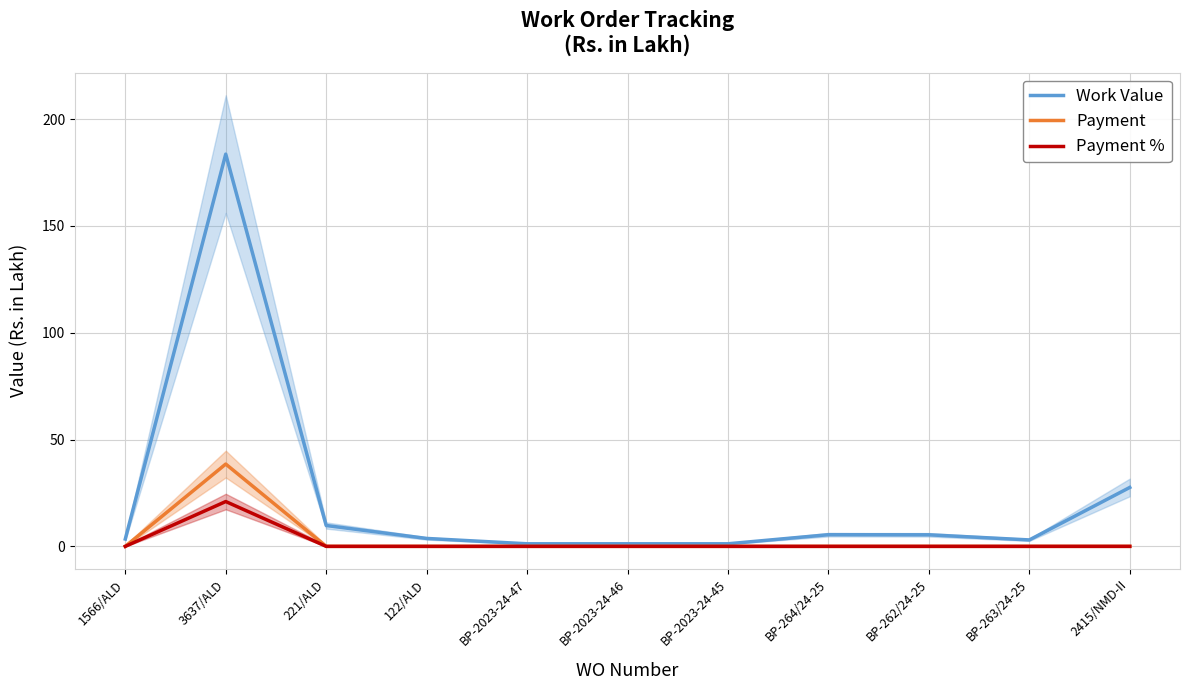

What is the sum of all Work Value values?

245.6